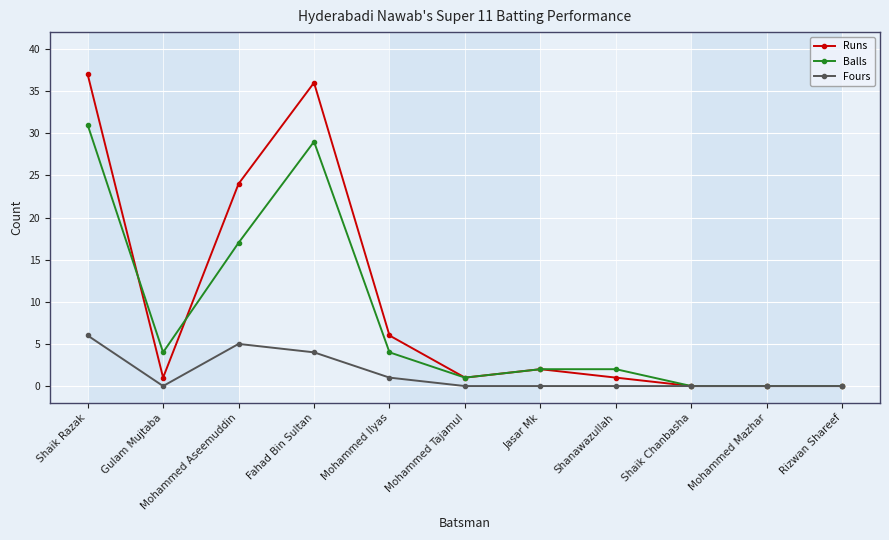

What is the sum of all Runs values?

108